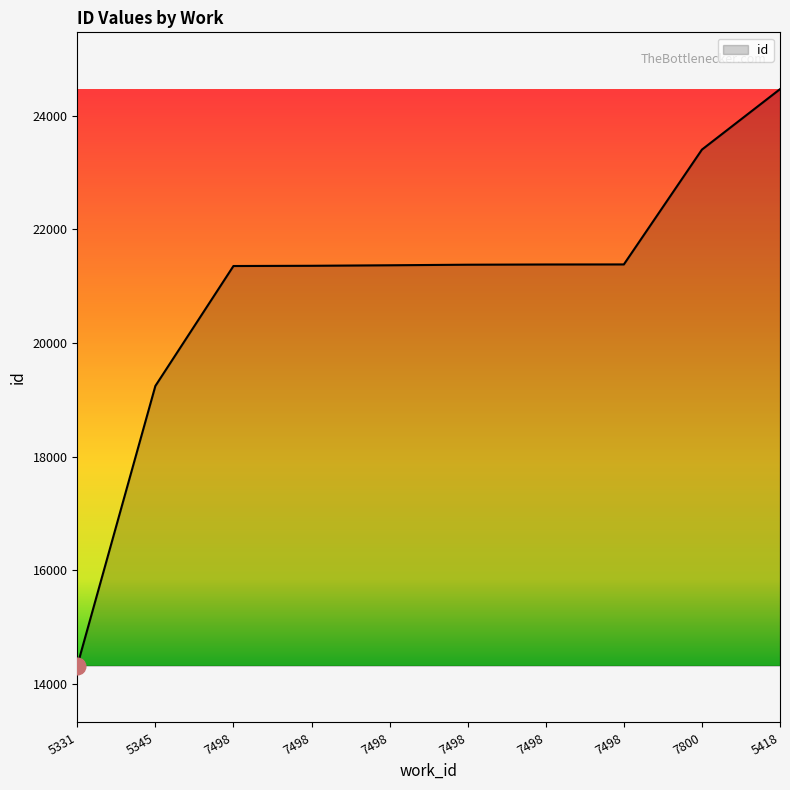

How many lines are shown in the chart?

1